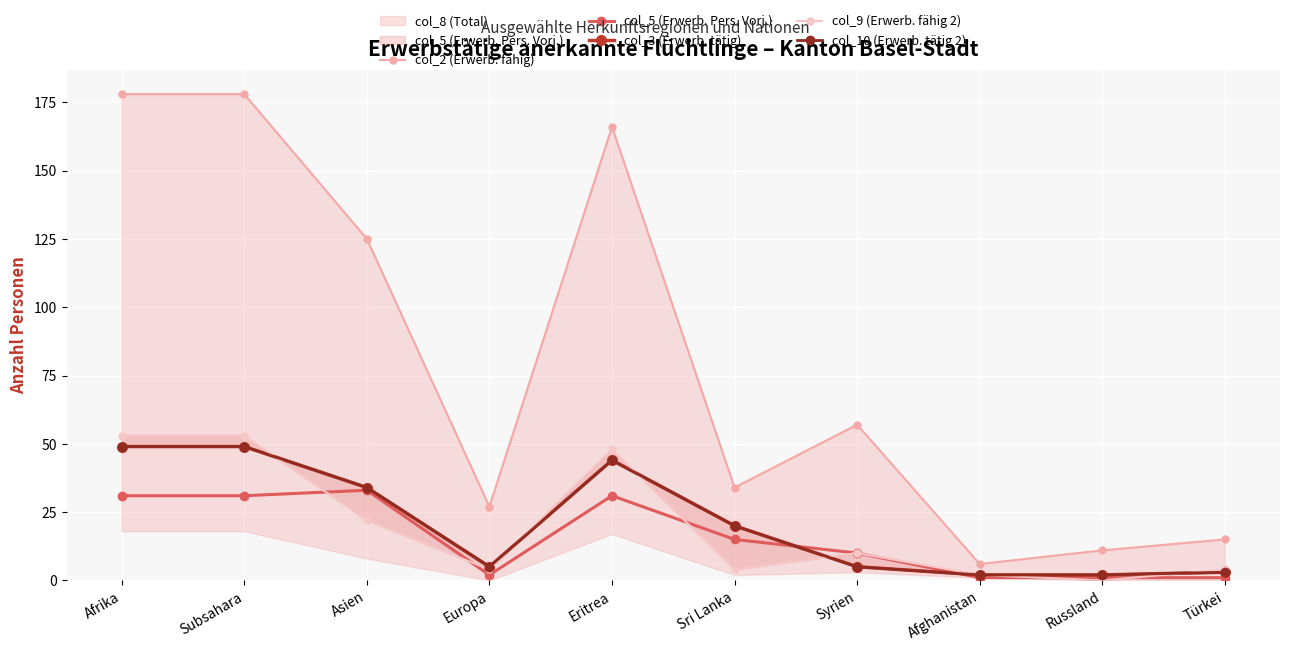

What is the label of the 1st point from the right?

Türkei